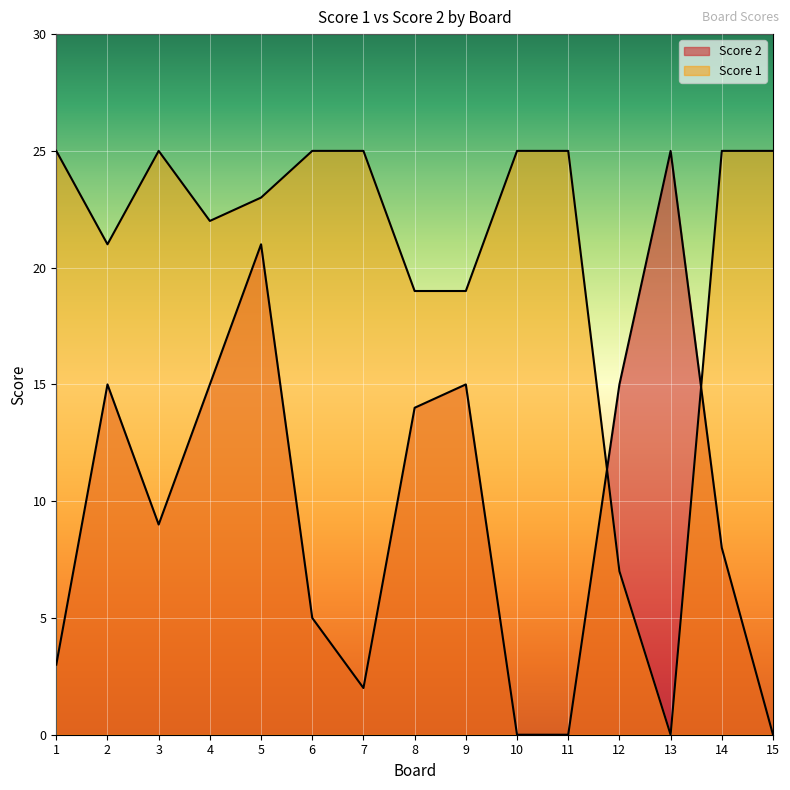

True or false: Score 2 has more than 2 interior local peaks.

True